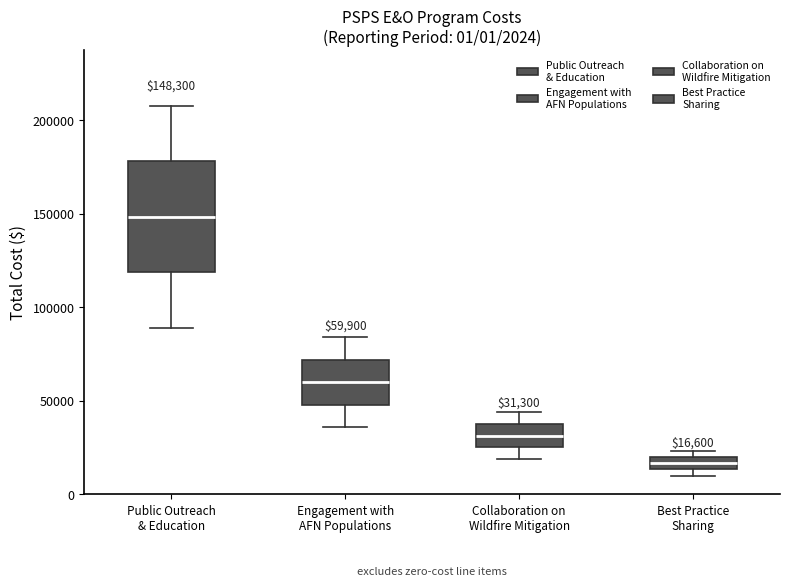

Which box's median line is the highest?

Public Outreach & Education